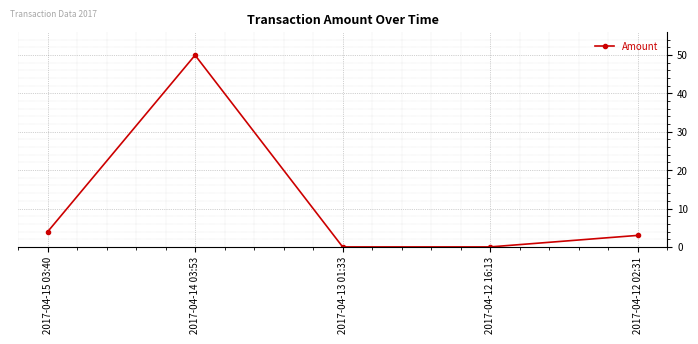

What is the label of the 5th point from the right?

2017-04-15 03:40